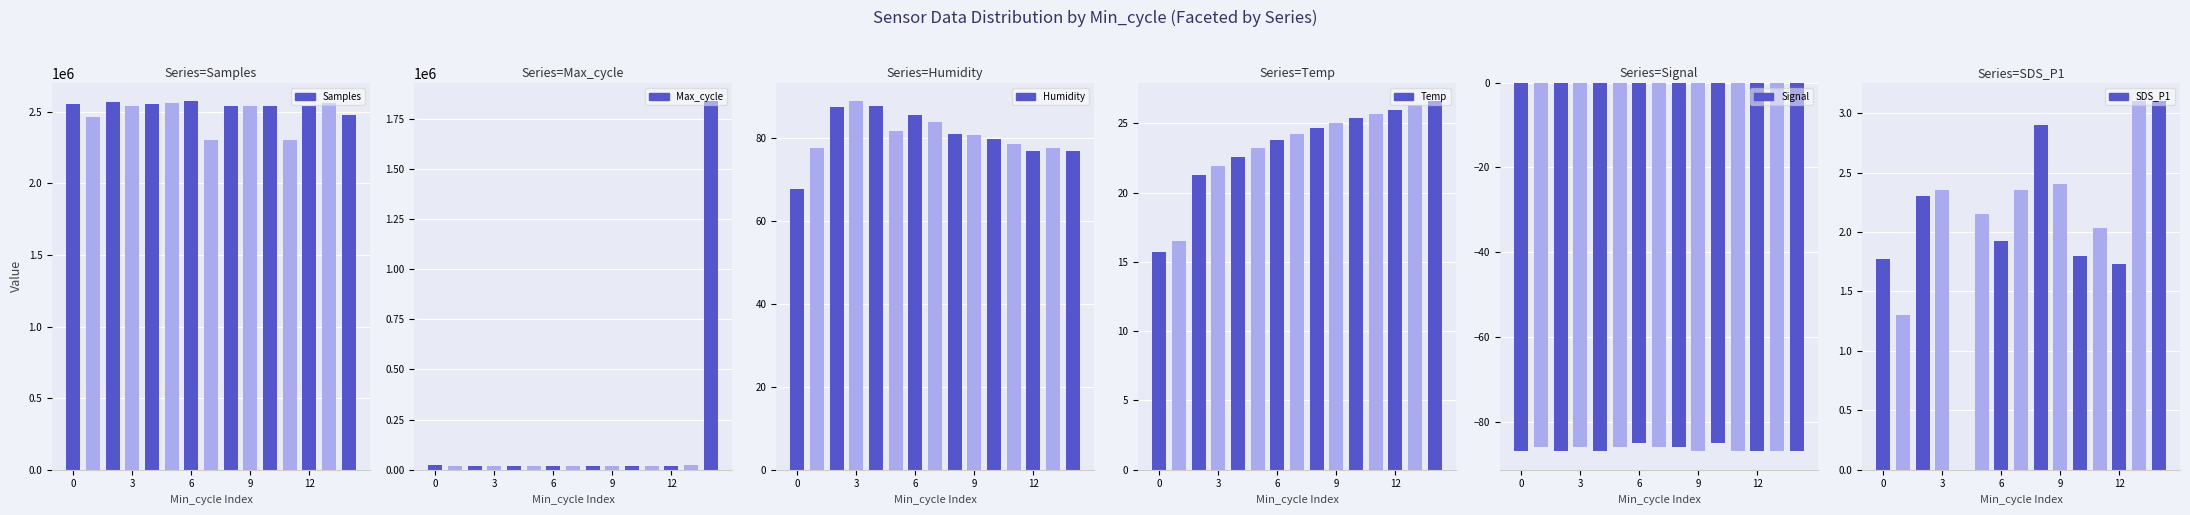

What is the value of the Humidity bar at the 14th from the left?

77.5